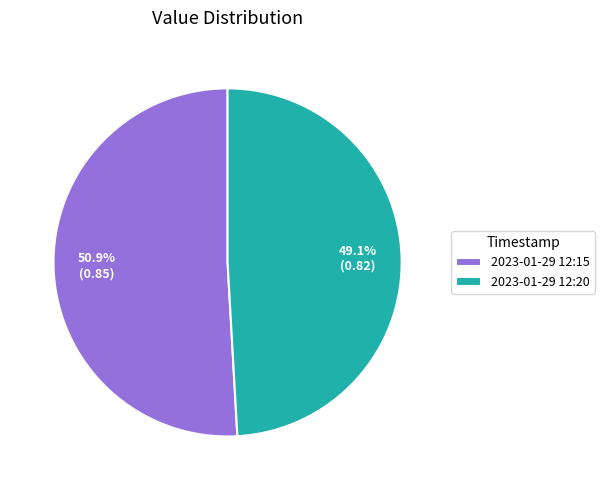

Rank the categories by value from lowest to highest.

2023-01-29 12:20, 2023-01-29 12:15